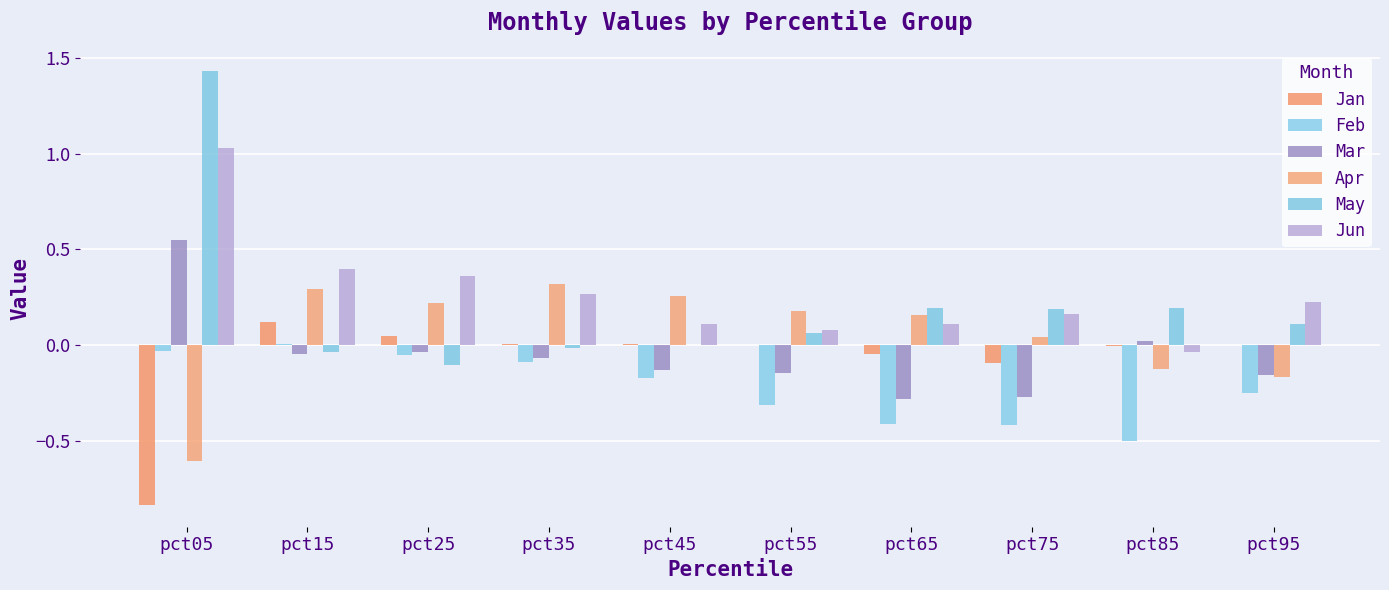

Rank the categories by Feb value from lowest to highest.

pct85, pct75, pct65, pct55, pct95, pct45, pct35, pct25, pct05, pct15